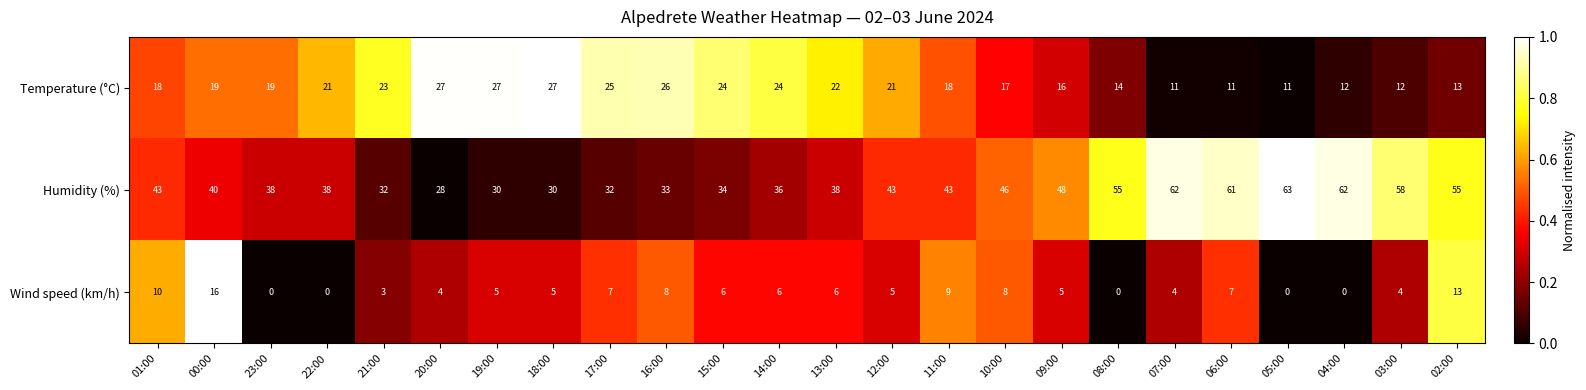

Count the number of data series in this chart.

3